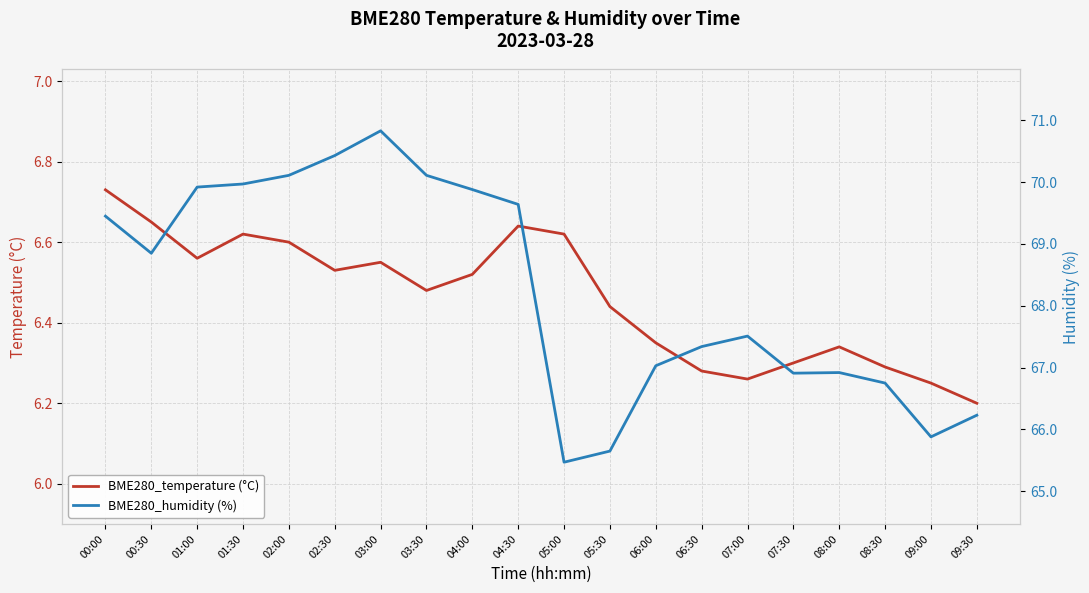

Reading left to right, extract all data points from this chart.

BME280_temperature (°C): 6.7	6.7	6.6	6.6	6.6	6.5	6.5	6.5	6.5	6.6	6.6	6.4	6.3	6.3	6.3	6.3	6.3	6.3	6.2	6.2
BME280_humidity (%): 69.5	68.8	69.9	70.0	70.1	70.4	70.8	70.1	69.9	69.6	65.5	65.7	67.0	67.3	67.5	66.9	66.9	66.8	65.9	66.2